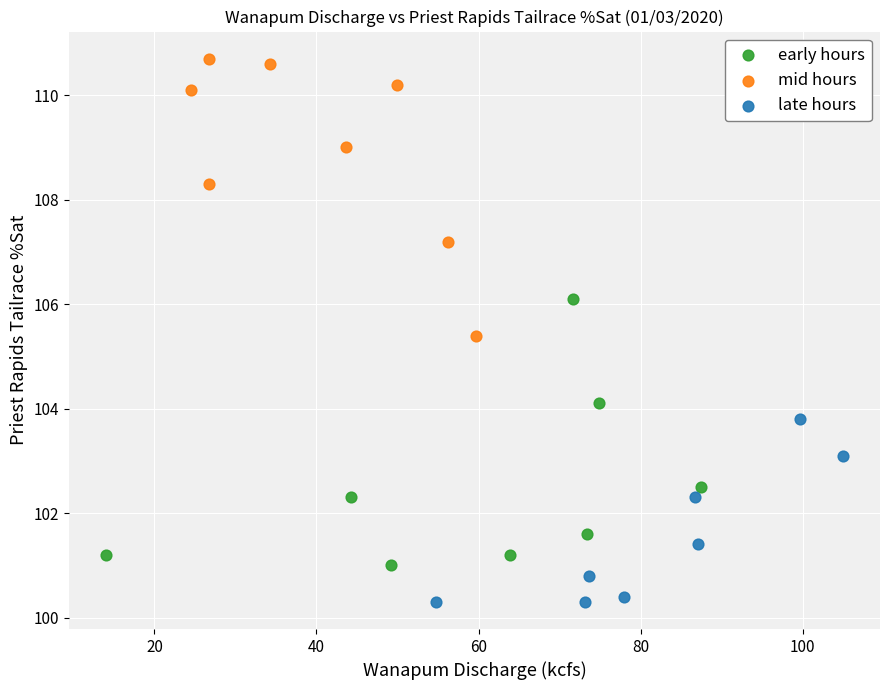

Which series has the widest spread of Y values?

mid hours